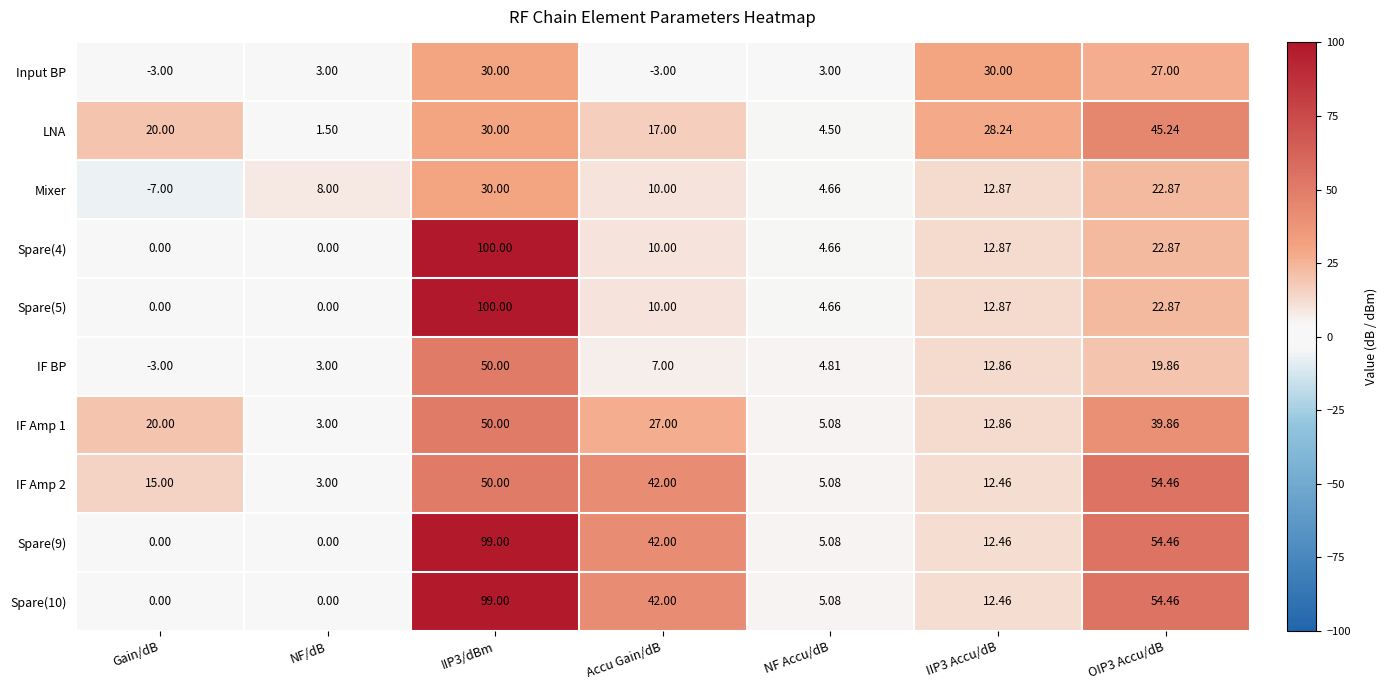

Which category has the lowest value in the IF BP series?

Gain/dB